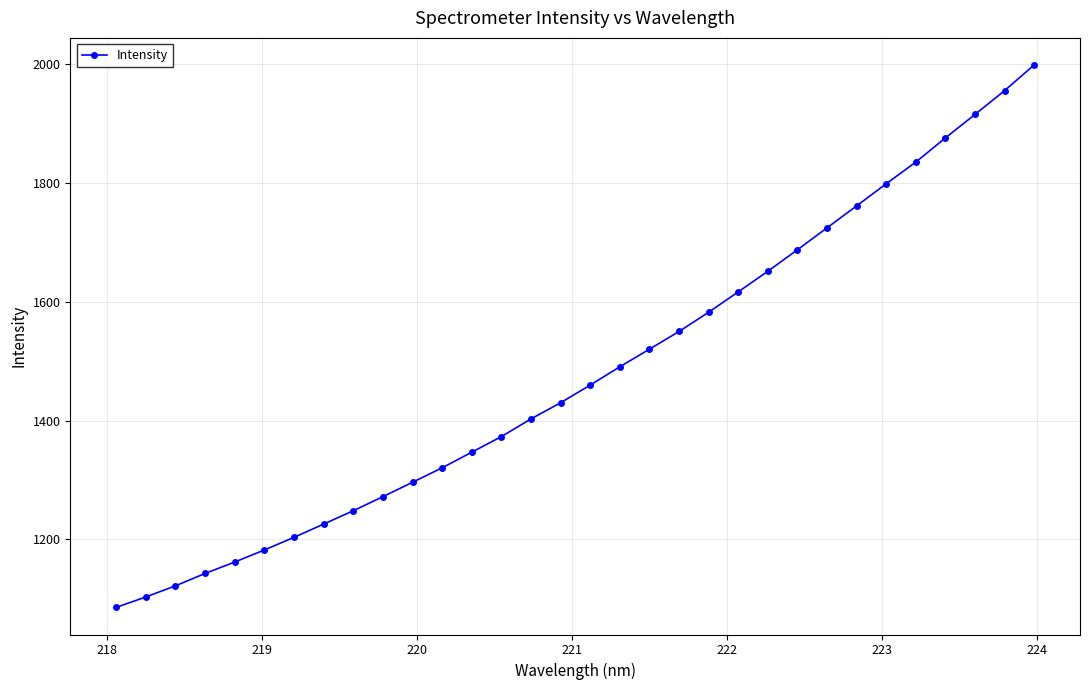

True or false: there are more than 2 points higher than both neighbors.

False